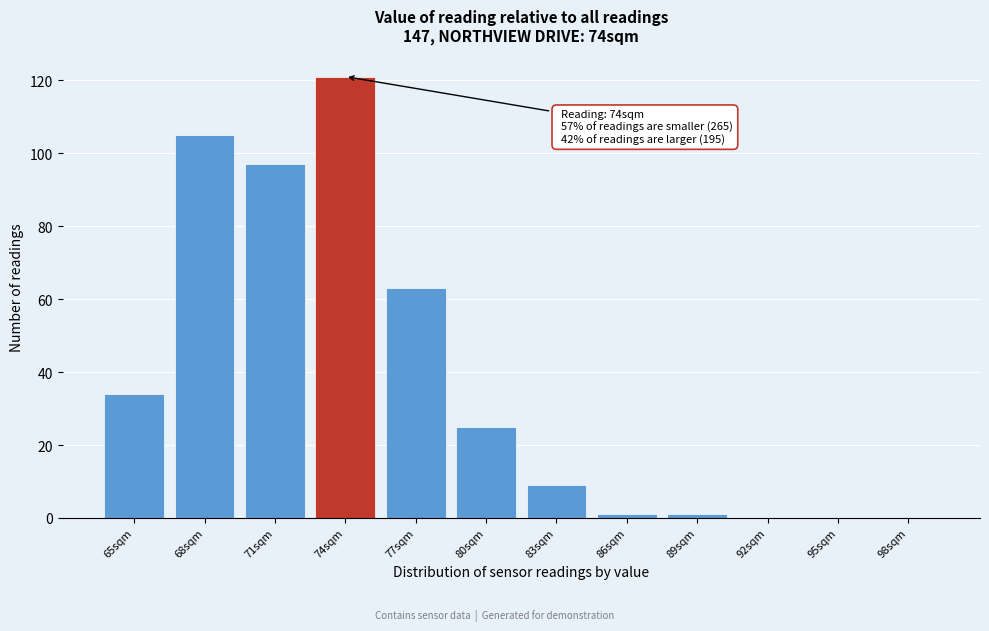

Reading right to left, what are all the values shown in this chart?

98sqm=0	95sqm=0	92sqm=0	89sqm=1	86sqm=1	83sqm=9	80sqm=25	77sqm=63	74sqm=121	71sqm=97	68sqm=105	65sqm=34